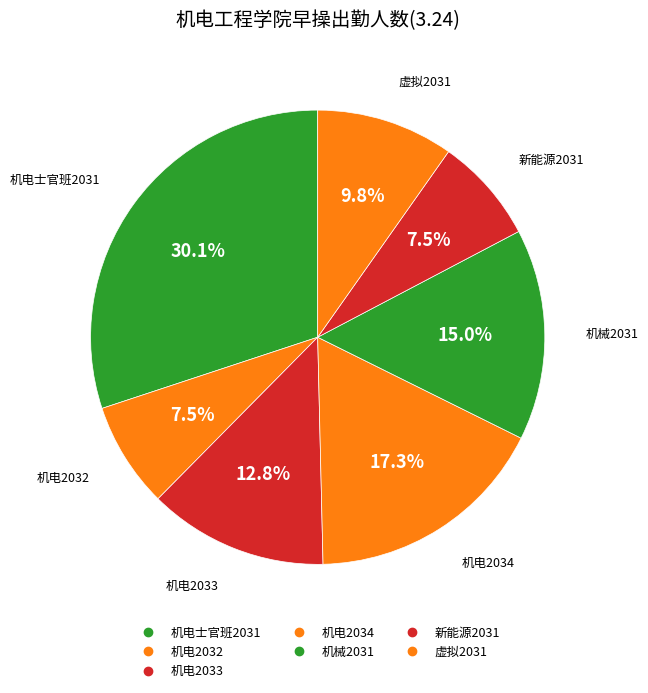

Does 机电士官班2031 account for over 50% of the chart?

No